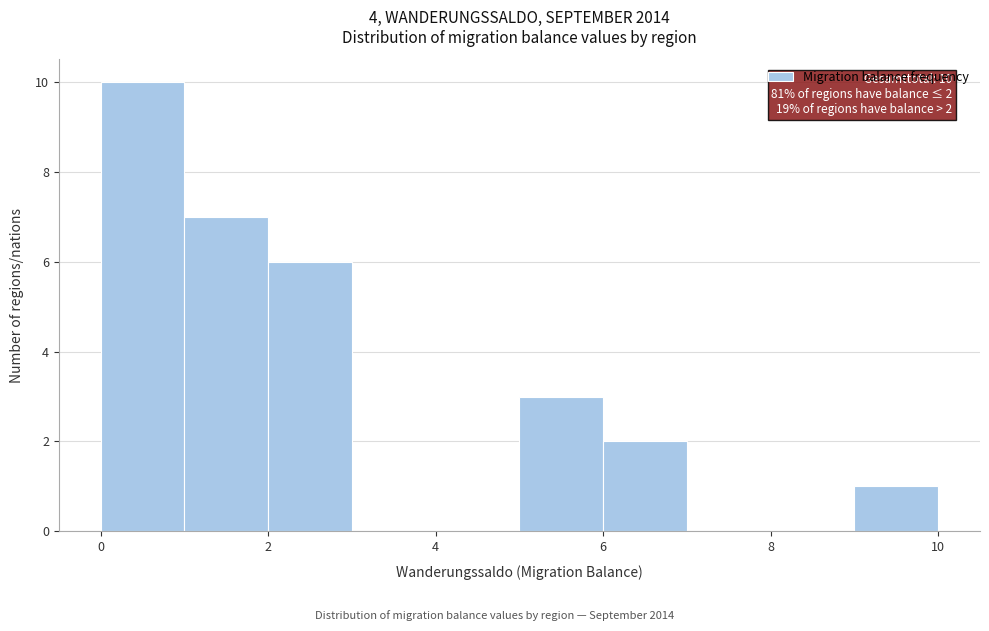

Which range on the x-axis has the tallest bar?

0 to 1